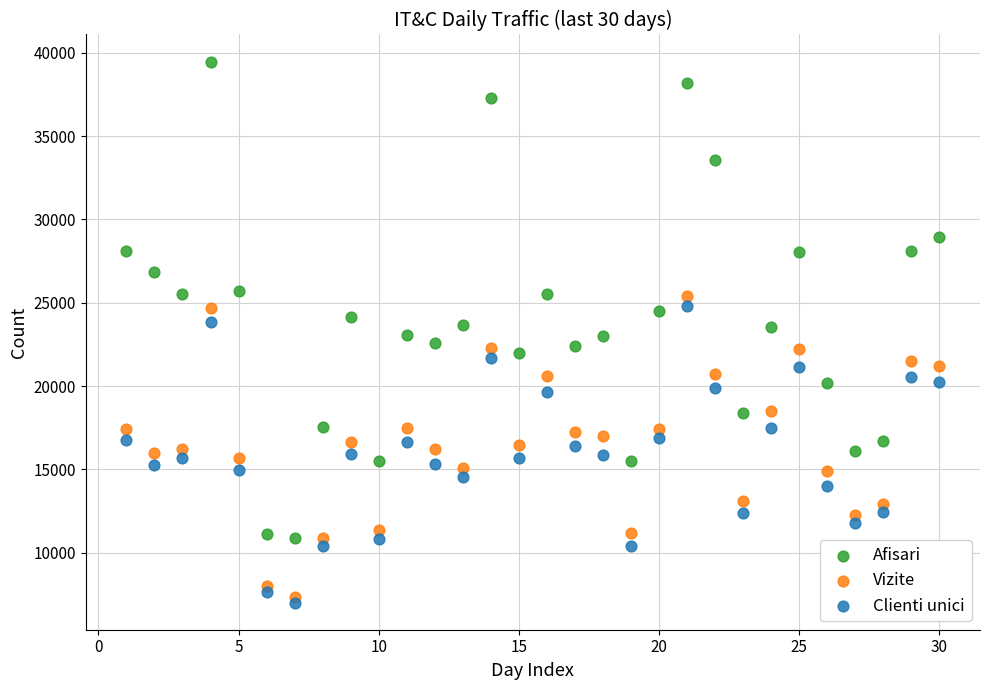

What is the X range (max minus min) for the scatter plot?

29